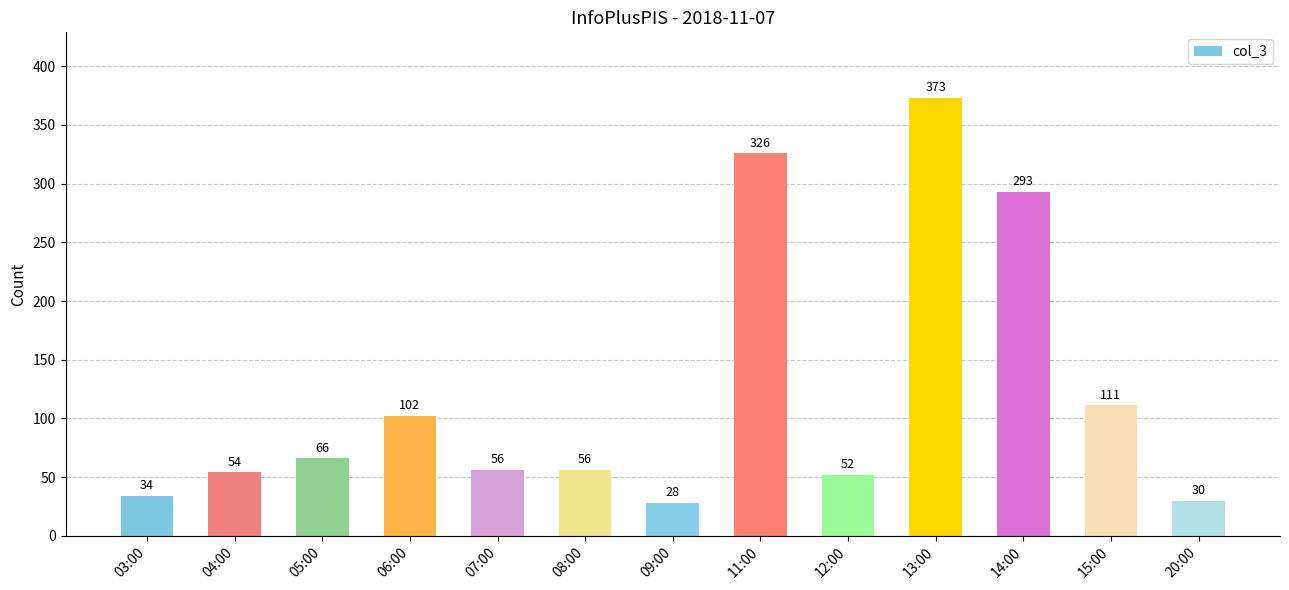

Which label corresponds to the smallest value in the chart?

09:00